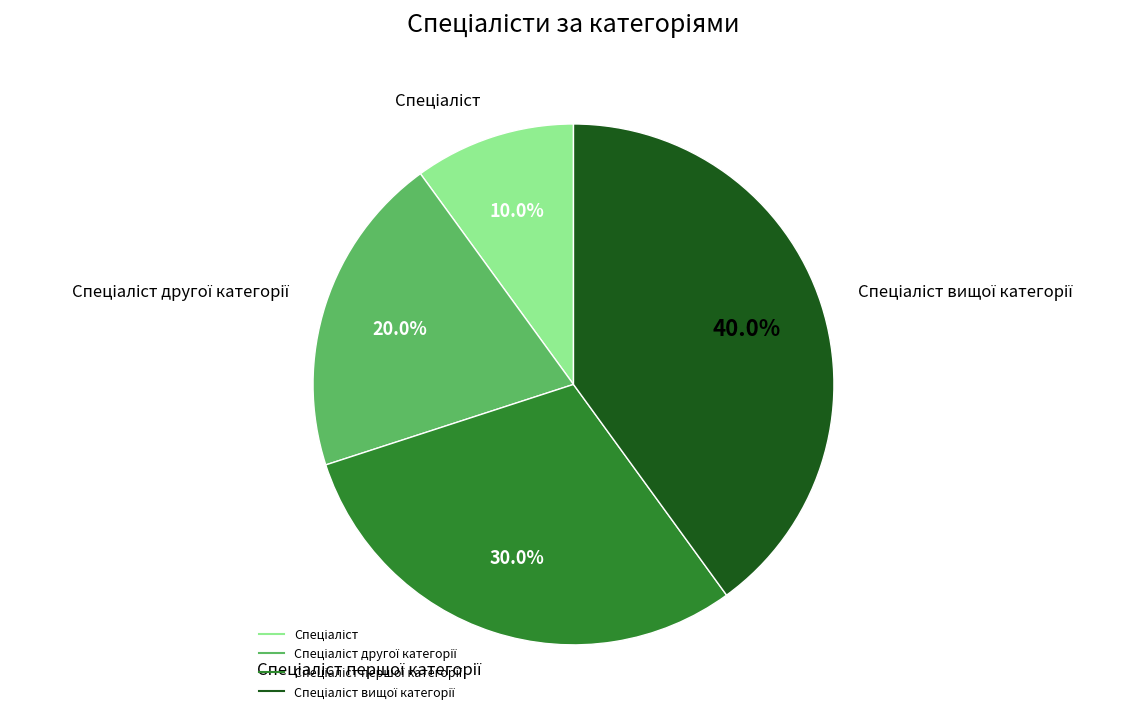

Is there any slice that represents more than half of the pie?

No